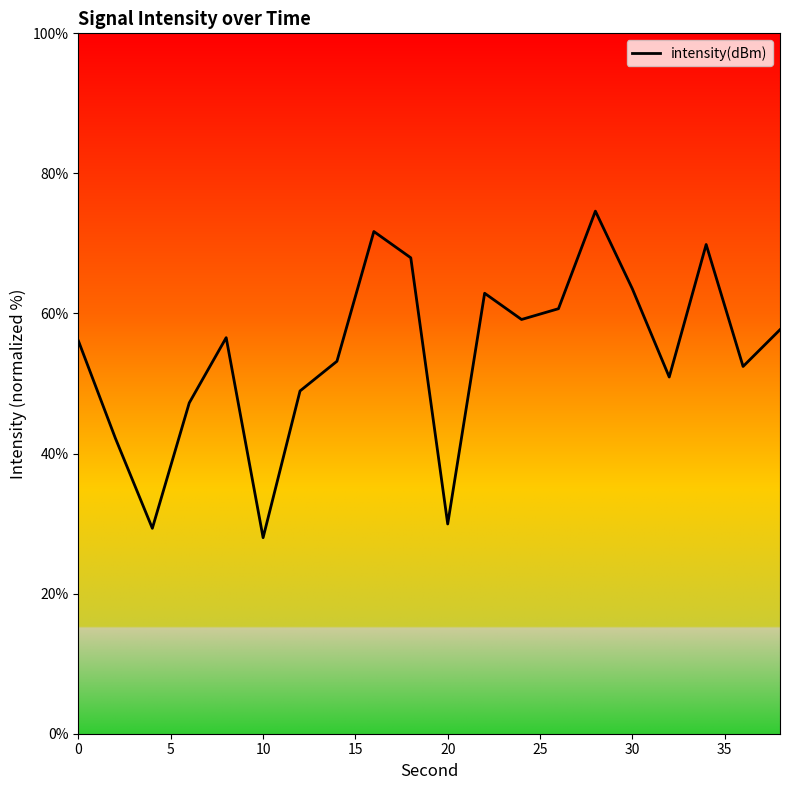

What is the sum of all values?

1082.8